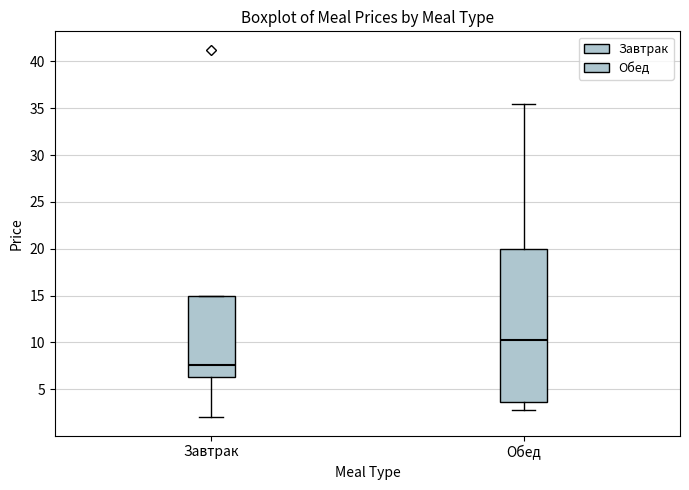

Where does the lower whisker of the box for Обед end on the y-axis? The values are not printed on the chart, so give them approximately, as read against the axis.

2.5